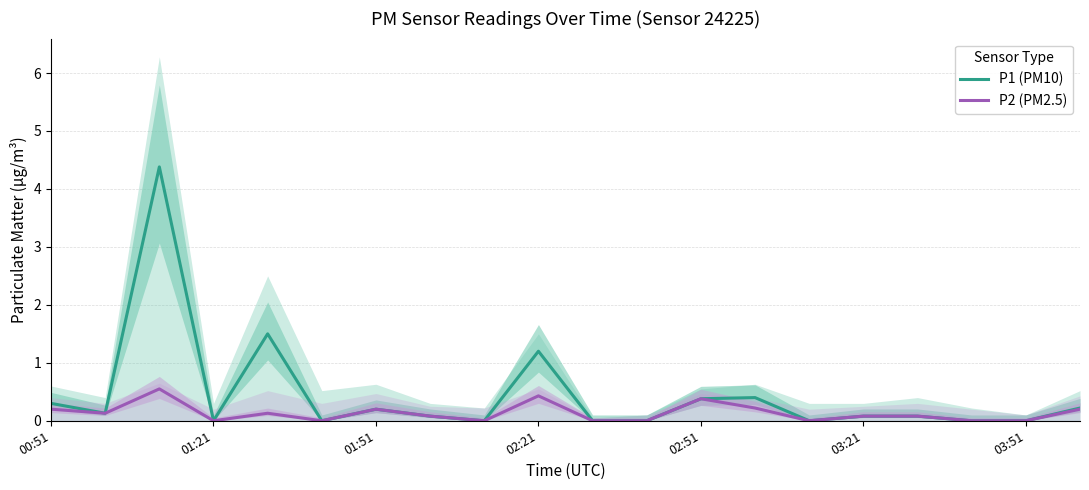

What is the sum of all P2 (PM2.5) values?

2.7